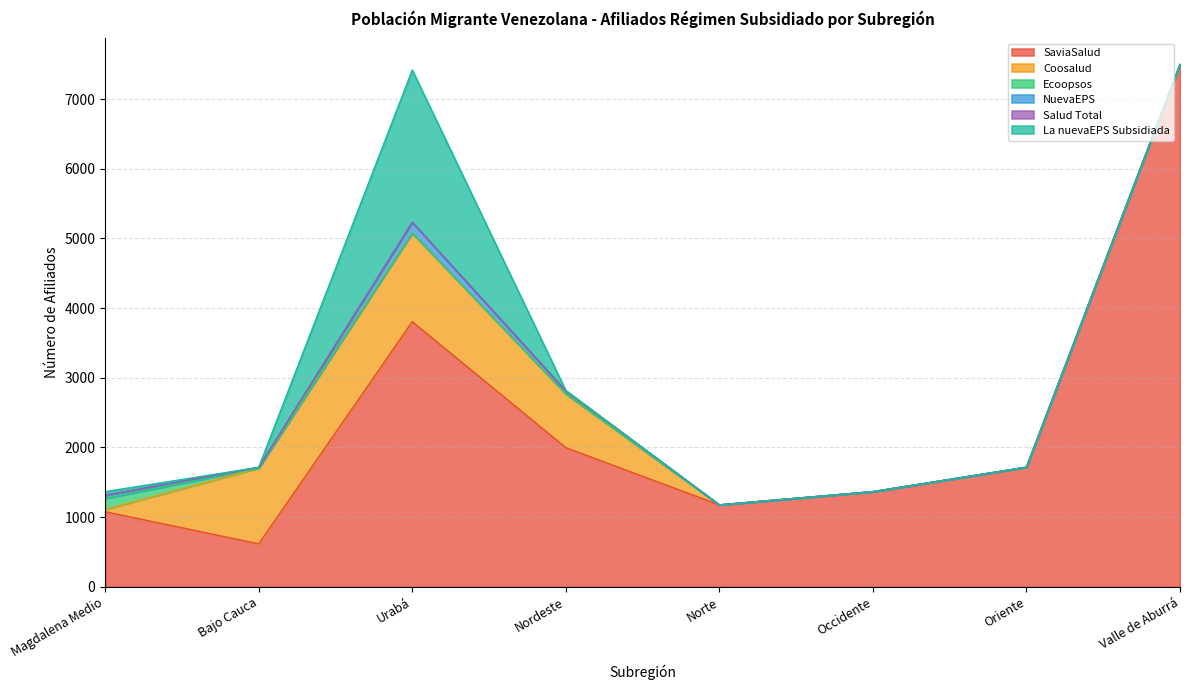

Is the value of NuevaEPS at Magdalena Medio greater than the value of Salud Total at Occidente?

Yes